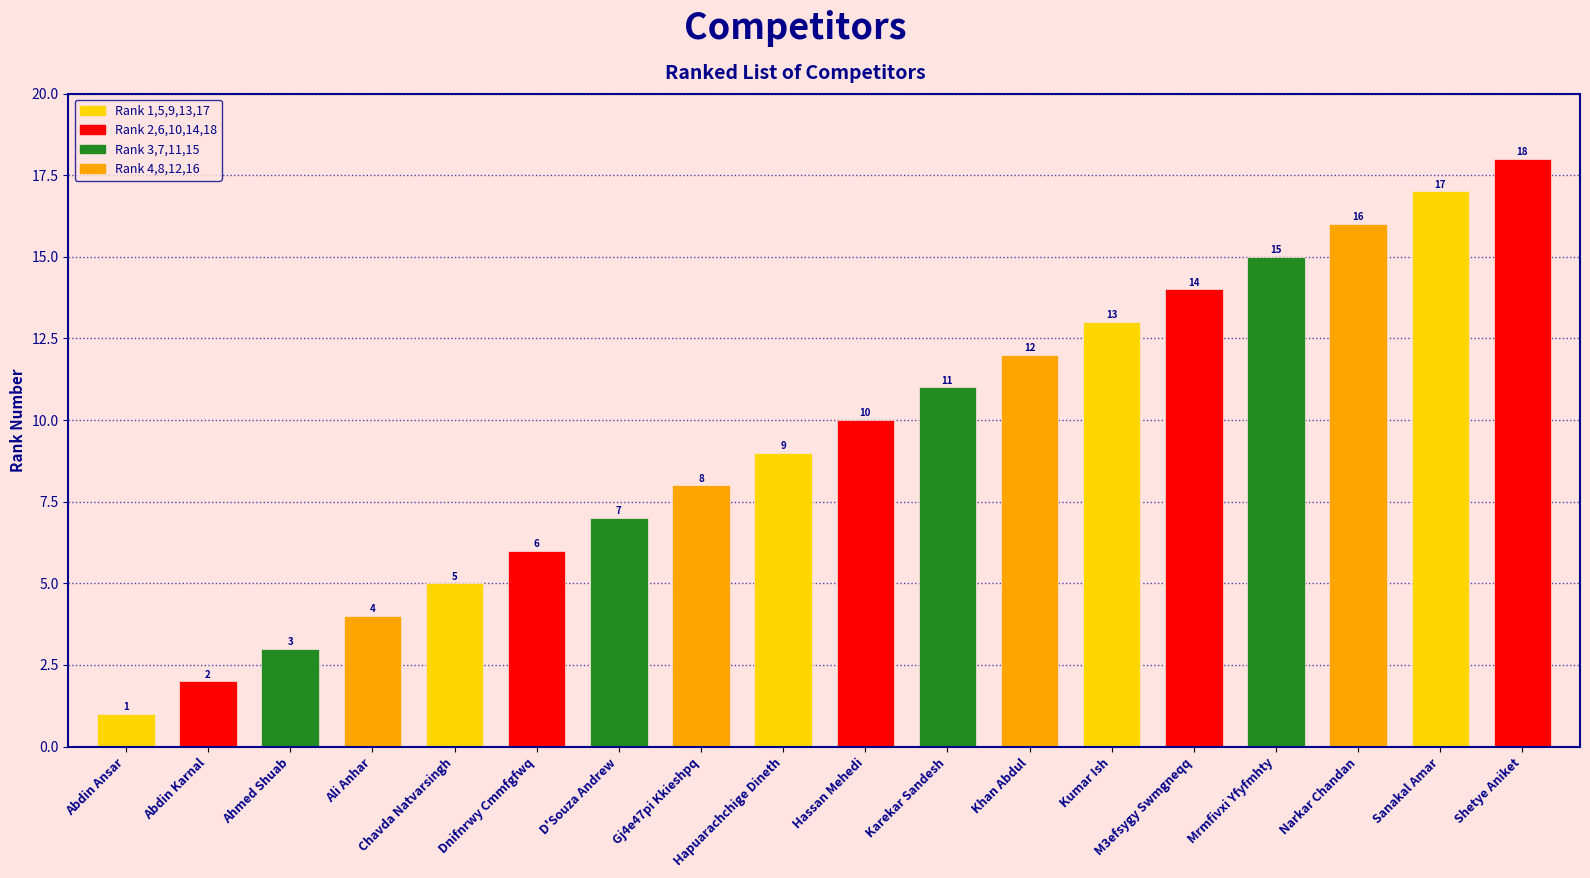

Does the chart contain any negative values?

No